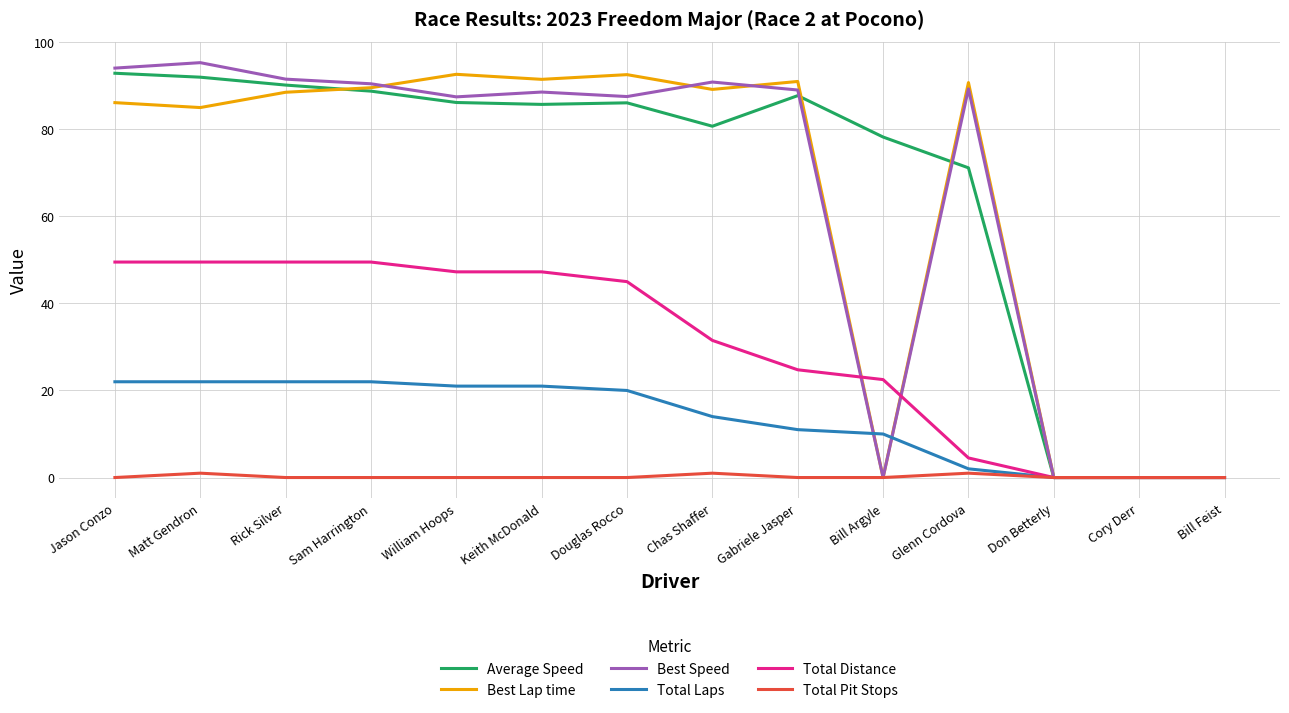

What is the total value across all series at Bill Argyle?

110.7